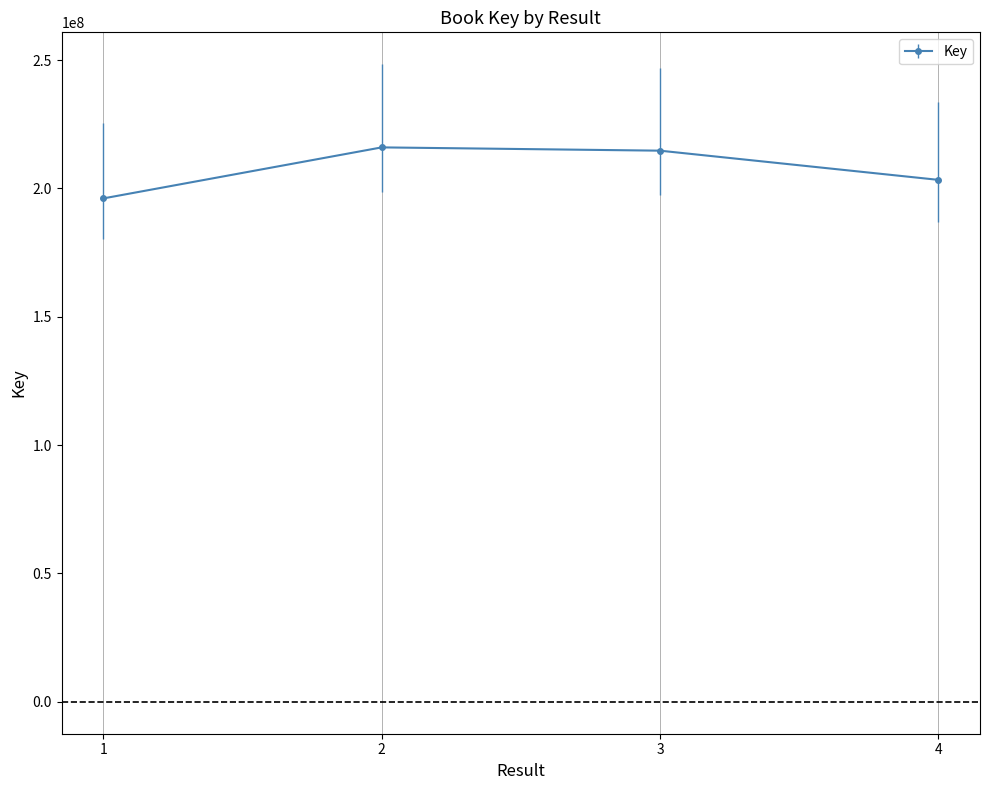

What is the change in value from 2 to 4?

-12645770